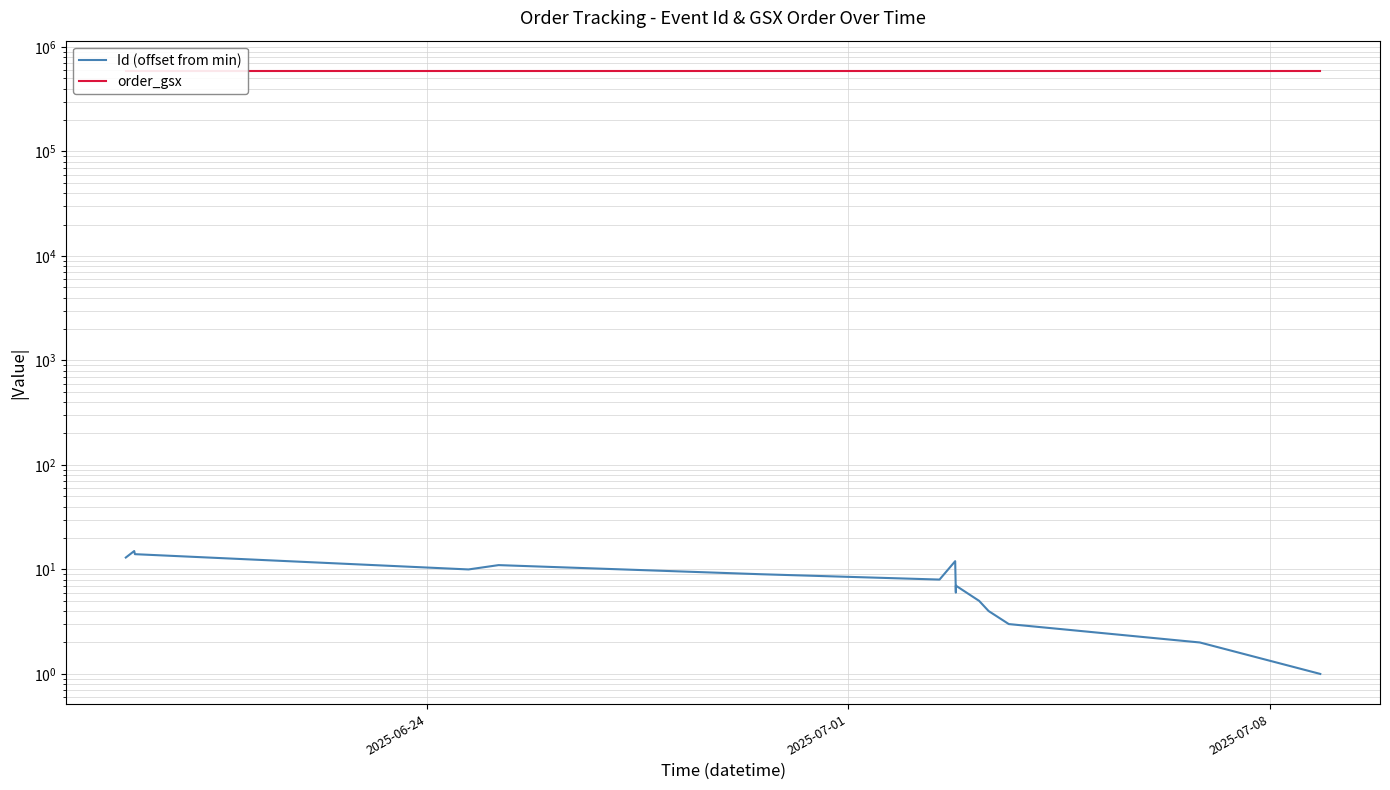

How many lines are shown in the chart?

2